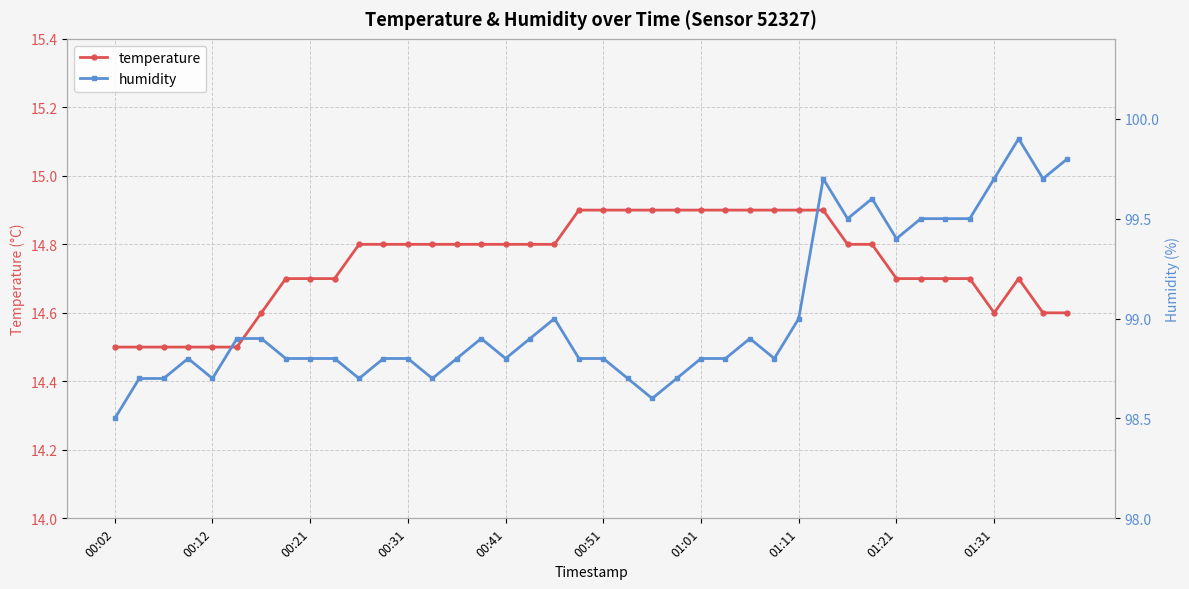

List the series in order of their overall mean, highest first.

humidity, temperature